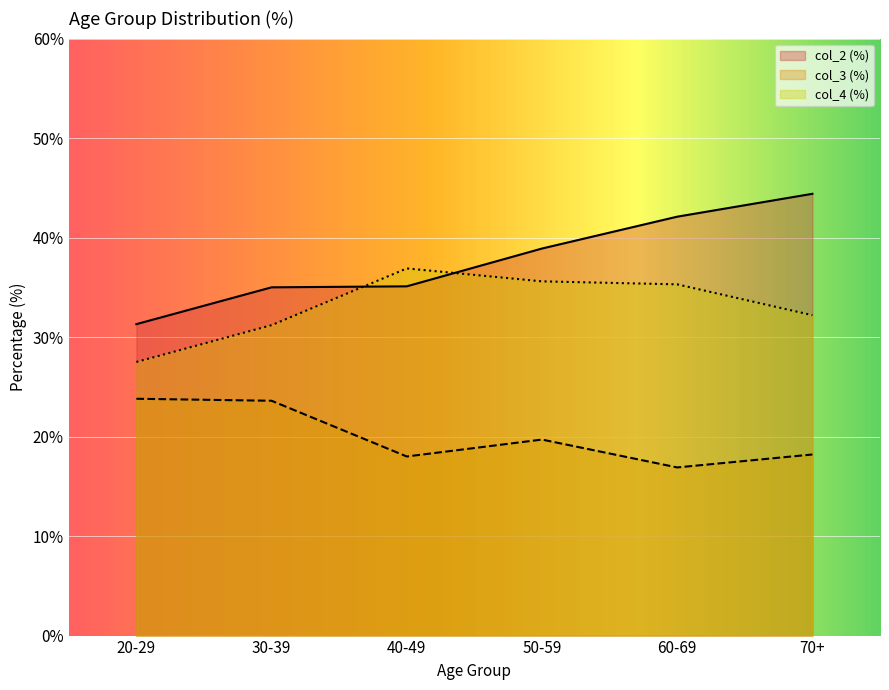

The col_2 (%) series shows 44.4 at 70+. True or false?

True